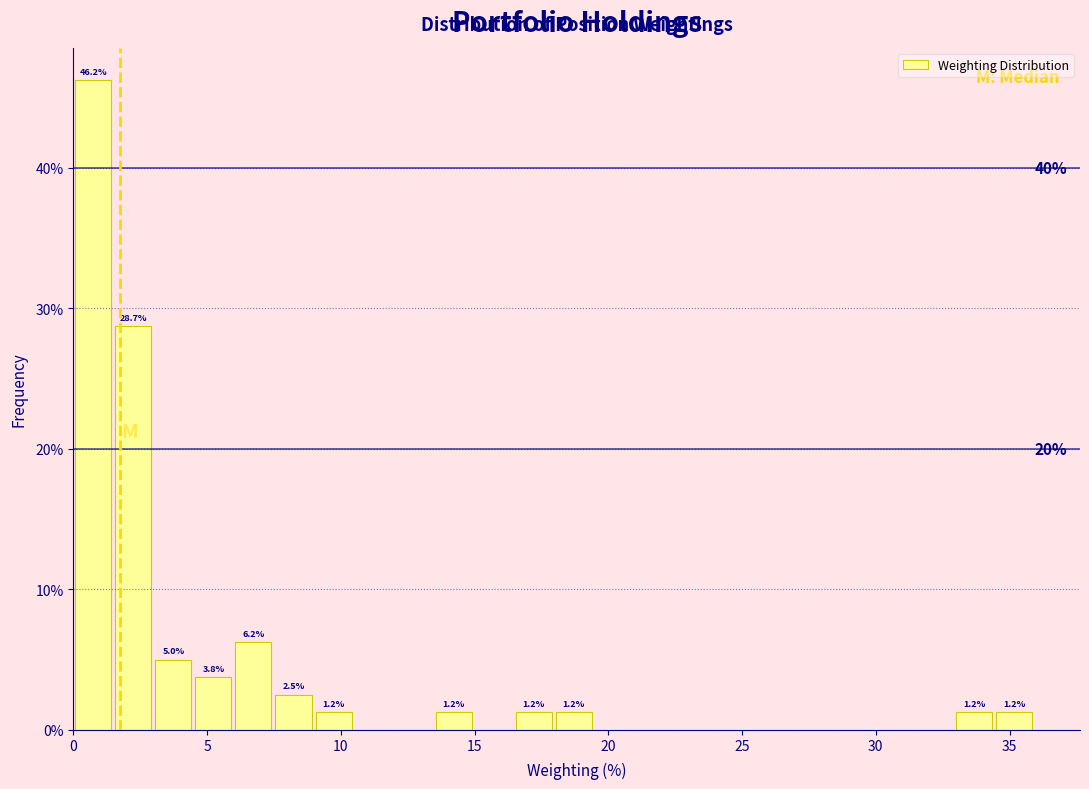

Around what value on the x-axis is the tallest bar? Give the approximate position of its centre, as read against the axis.

0.5